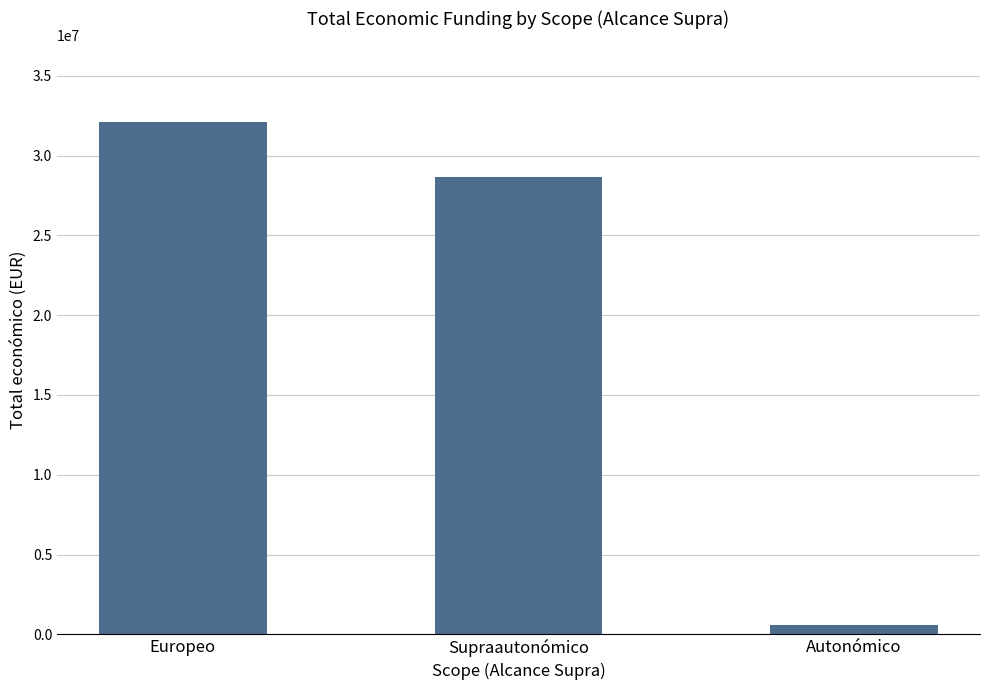

Does the chart contain stacked bars?

No